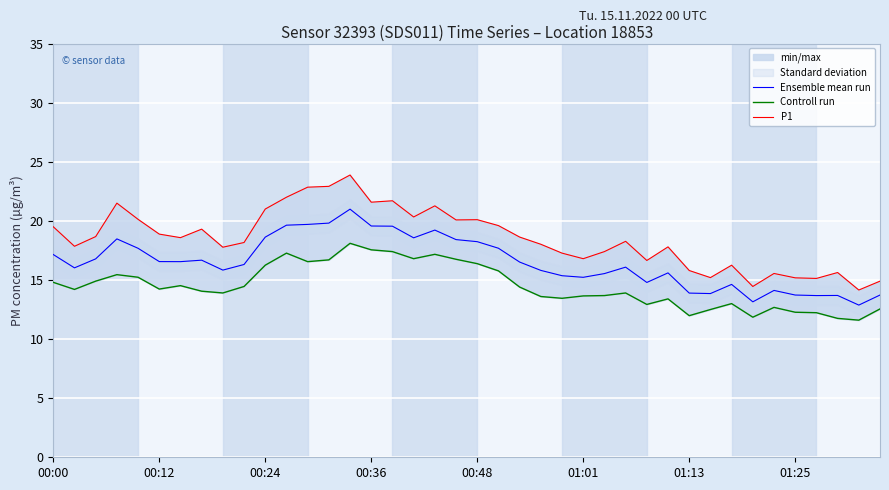

What is the difference between the highest and lowest values at 00:00?

4.7